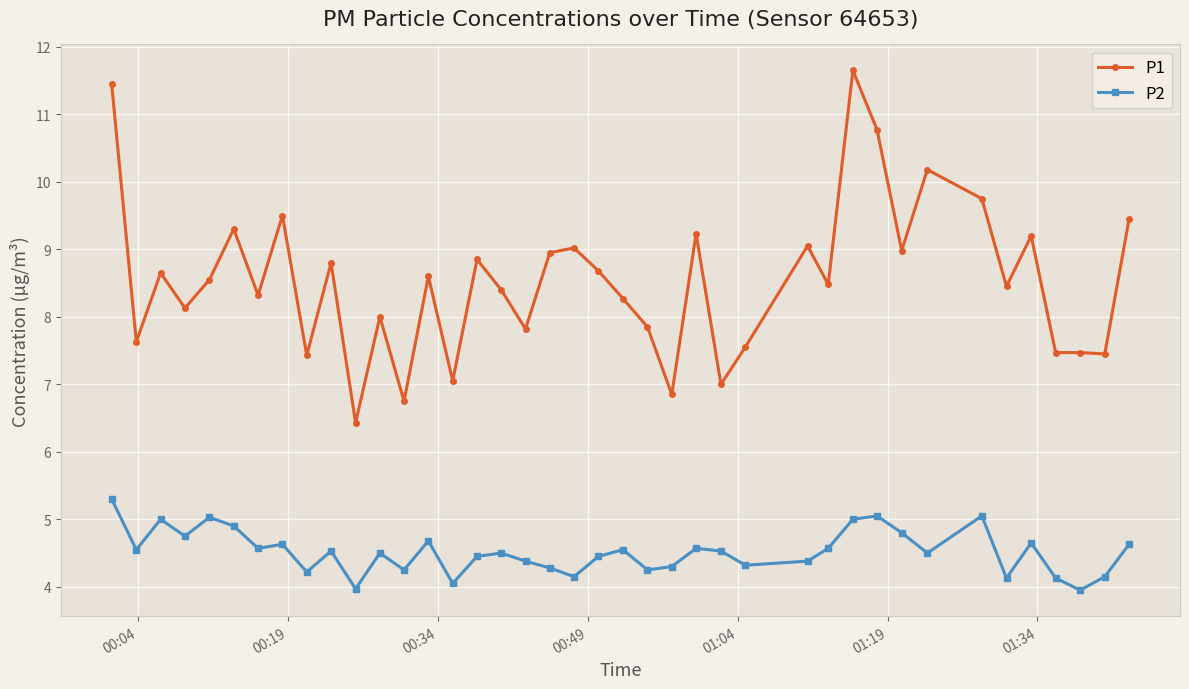

What is the minimum value shown in the chart?

4.0